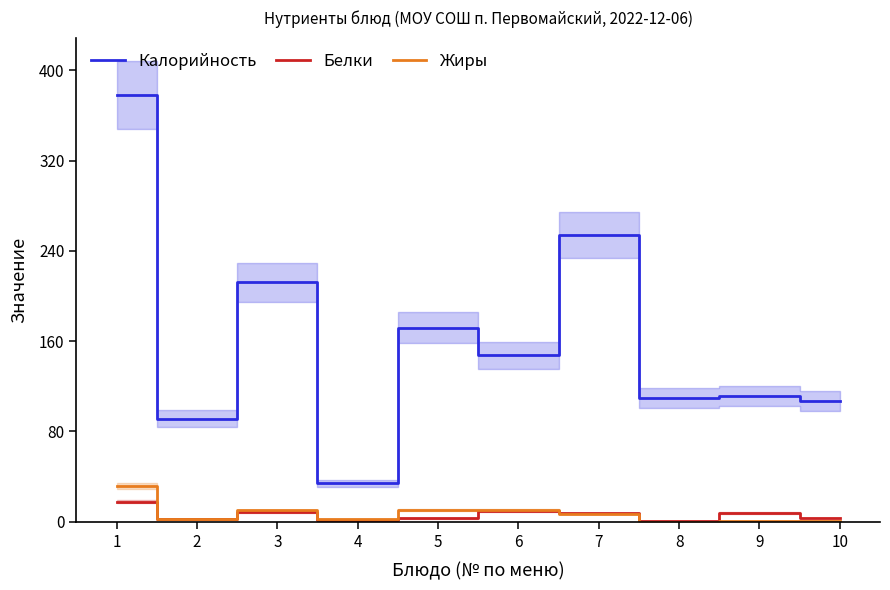

Does the chart have visible grid lines?

No